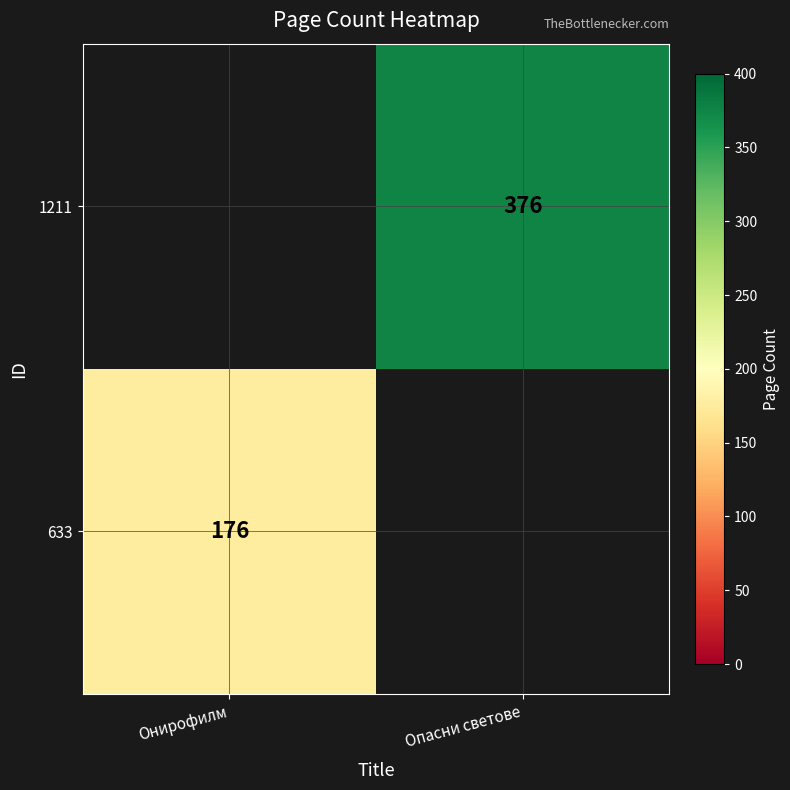

The 633 series shows 176 at Онирофилм. True or false?

True